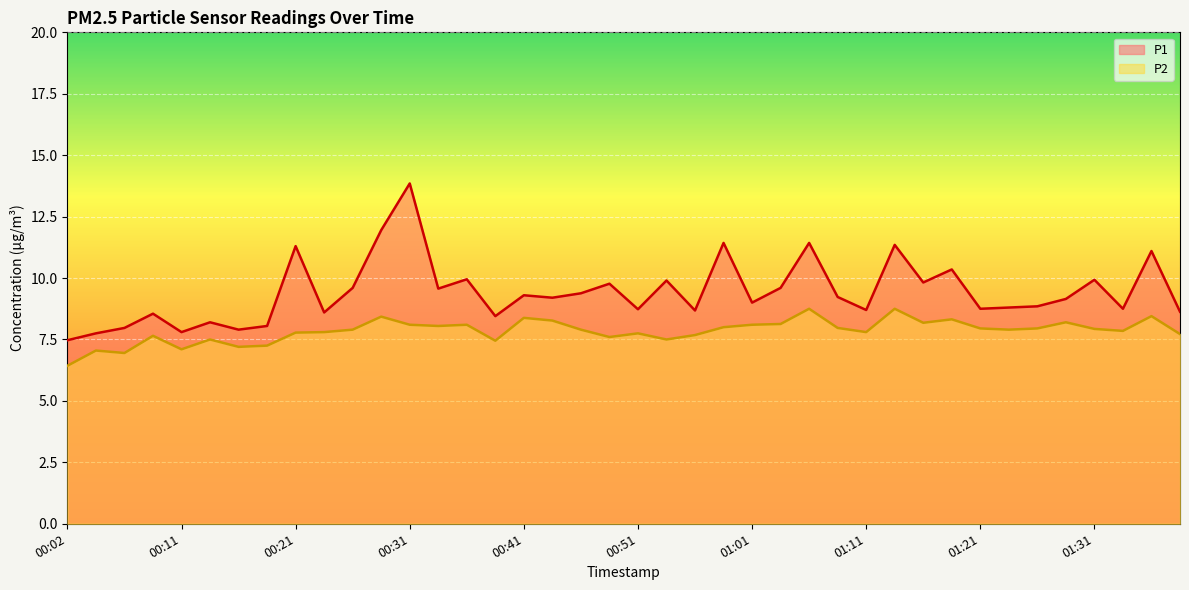

True or false: P2 has a value of 8.0 at 01:26.

True